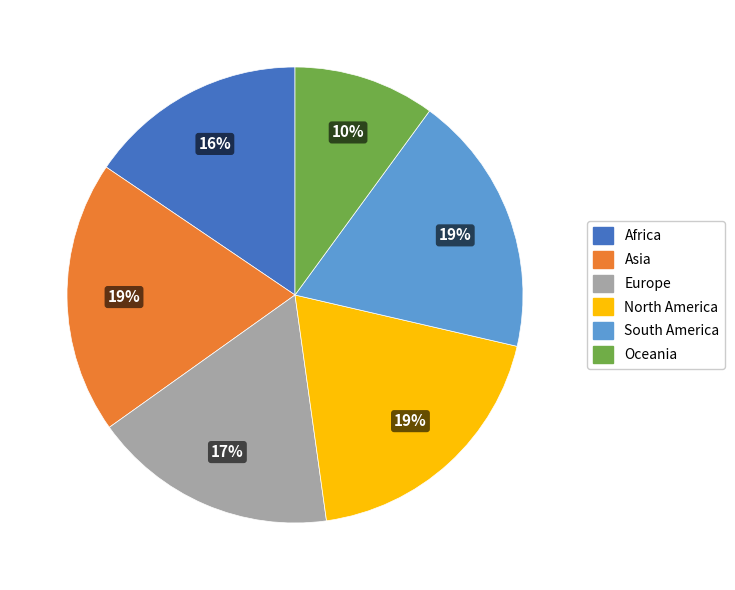

To the nearest percent, what is the difference between the Oceania and Europe slice percentages?

7%